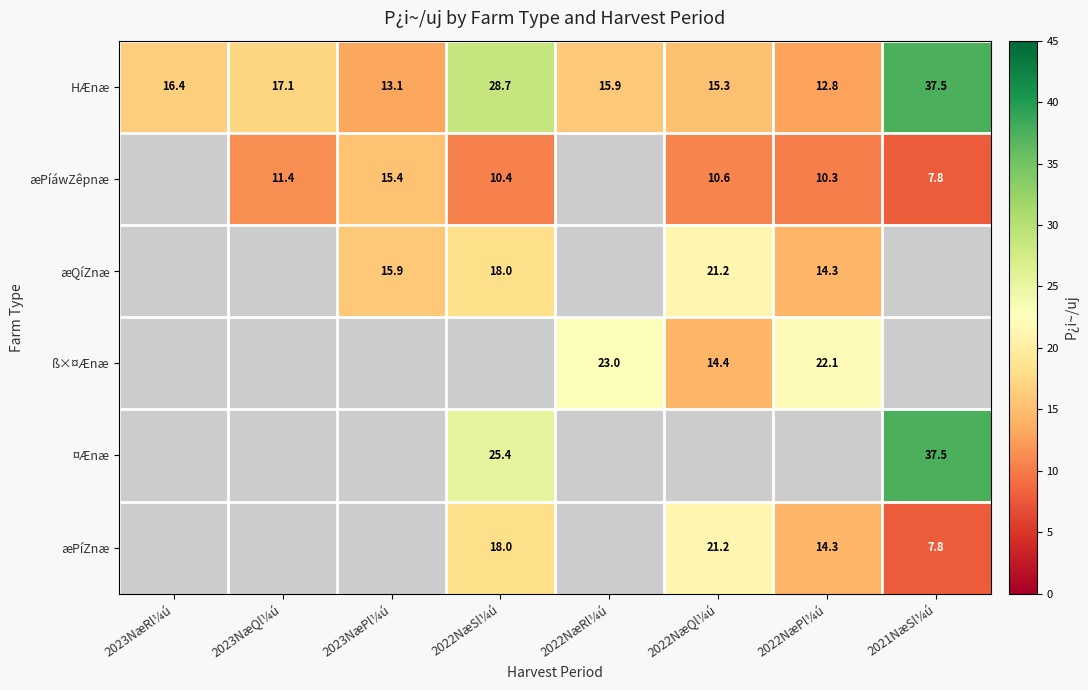

Where is HÆnæ nearest to the value 25?

2022NæSl¼ú